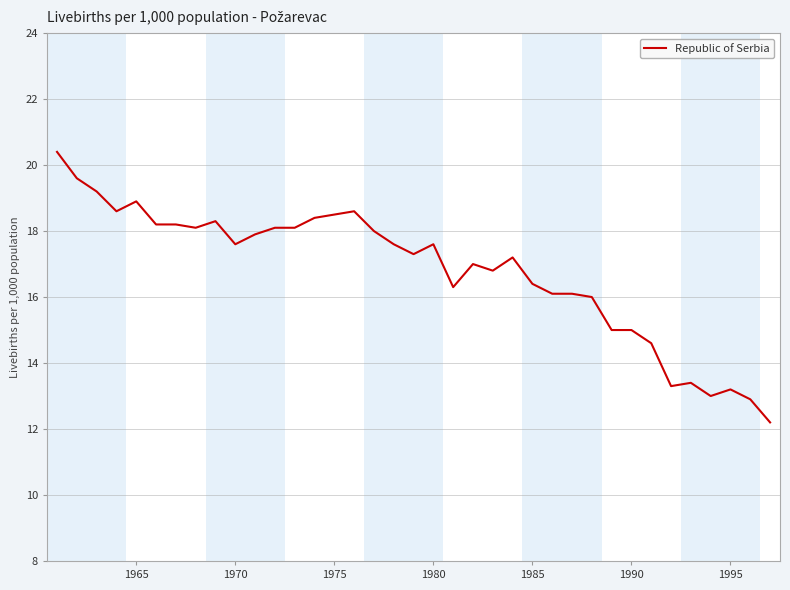

What is the maximum value shown in the chart?

20.4